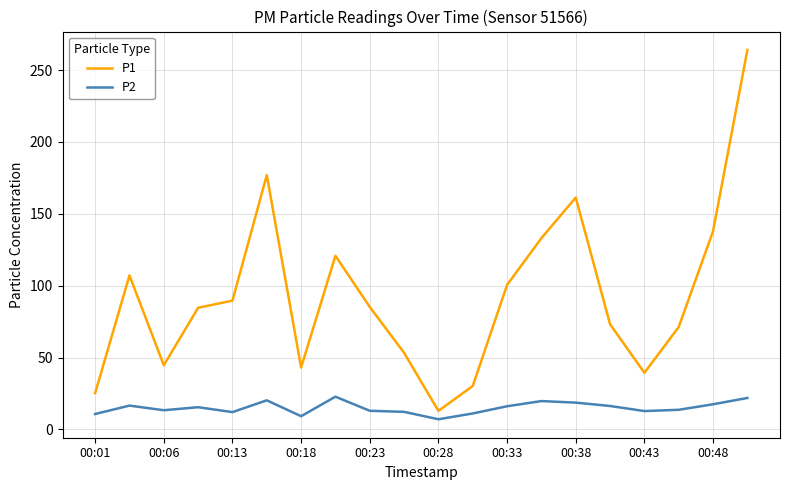

True or false: P2 has more than 0 points higher than both neighbors.

True